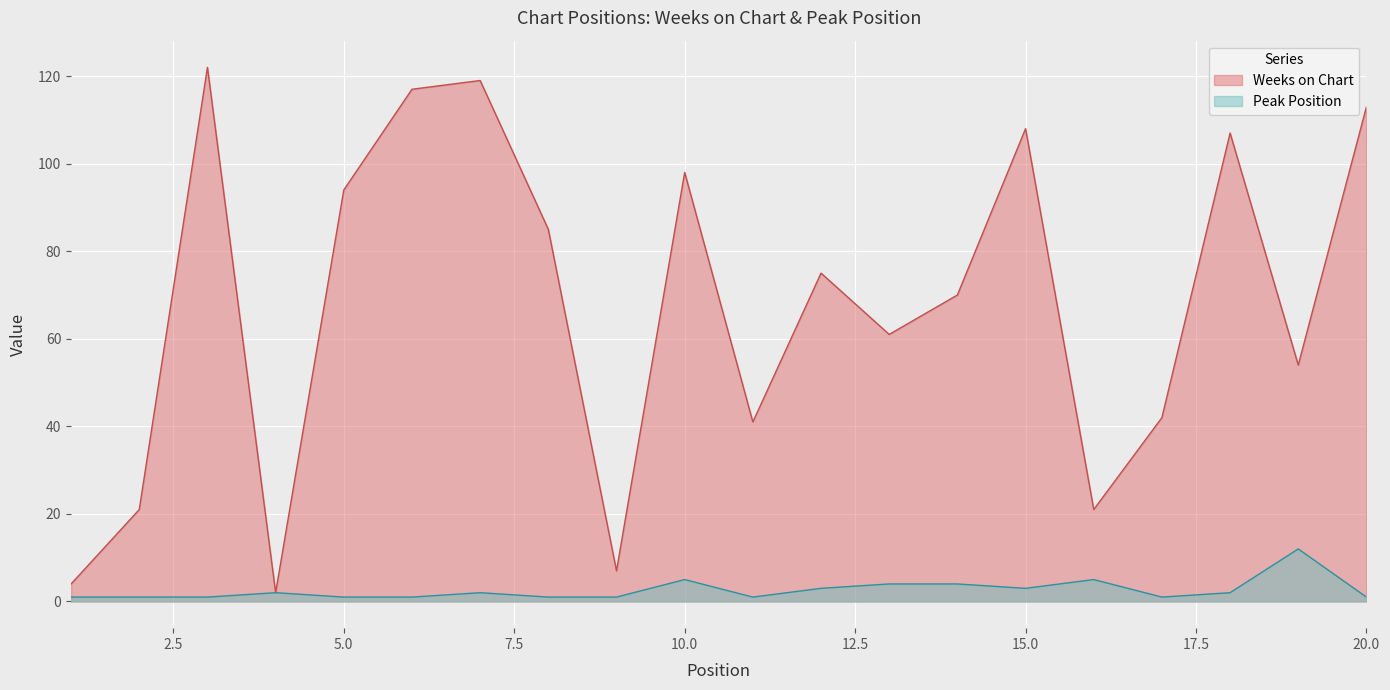

List the series in order of their peak value, lowest first.

Peak Position, Weeks on Chart